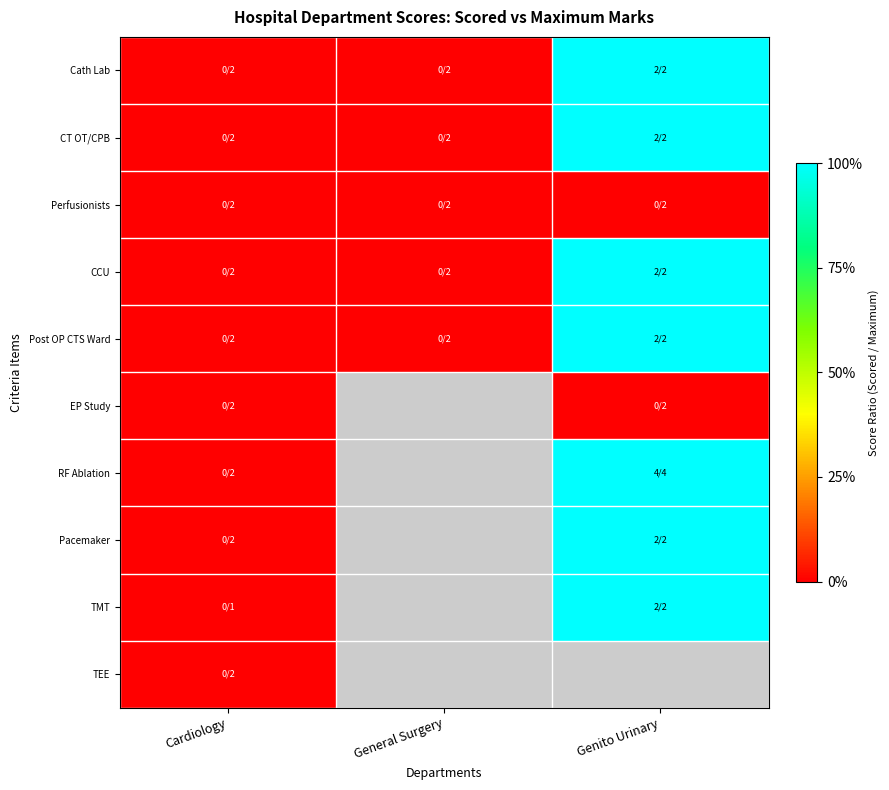

The Pacemaker series shows 0.6 at Cardiology. True or false?

False